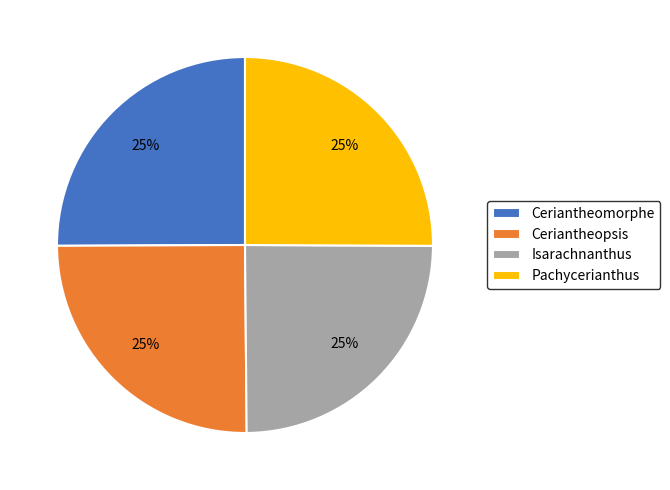

The Ceriantheomorphe slice represents 33% of the pie. True or false?

False